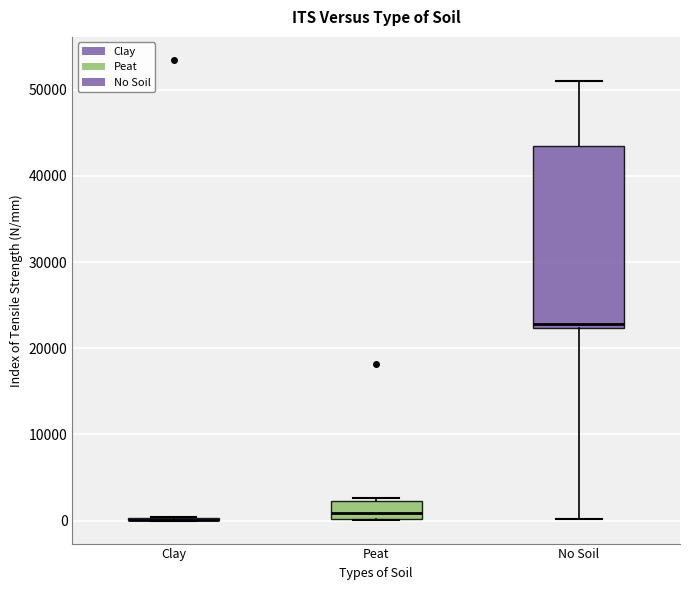

Reading left to right, transcribe this box plot: for each box, give where its median line is, the range the box spans, and where its two whiskers end, as read against the y-axis. The values are not printed on the chart, so give them approximately, as read against the axis.

Clay: box collapsed to a line at 0, whiskers 0 to 0
Peat: median 1000, box 0 to 2000, whiskers 0 to 3000
No Soil: median 23000, box 22000 to 43000, whiskers 0 to 51000